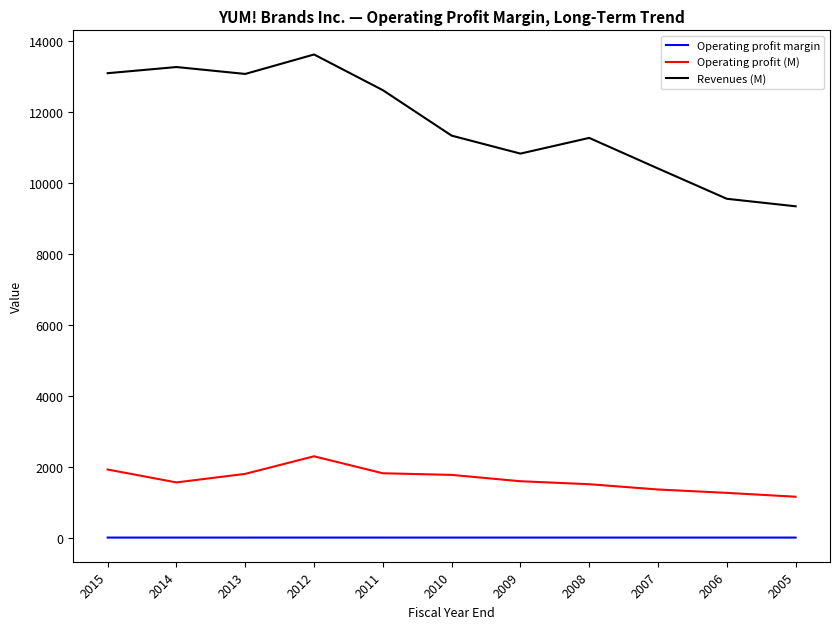

What is the minimum value for Operating profit margin?

0.1